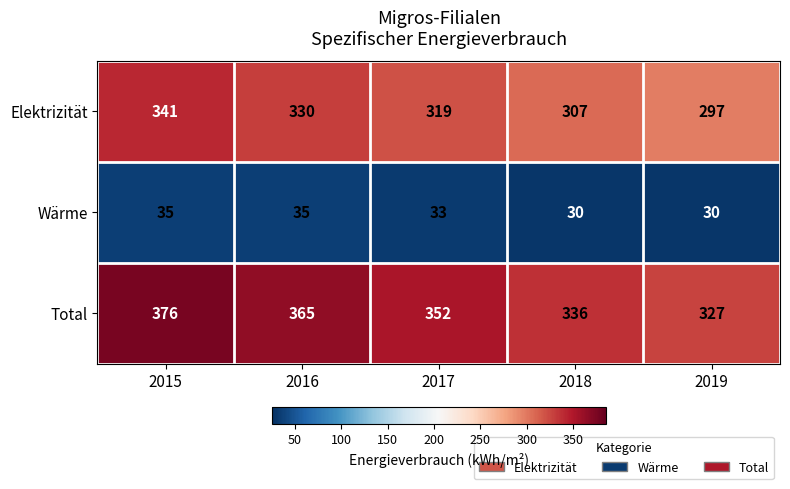

Rank the series by their maximum value, from highest to lowest.

Total, Elektrizität, Wärme